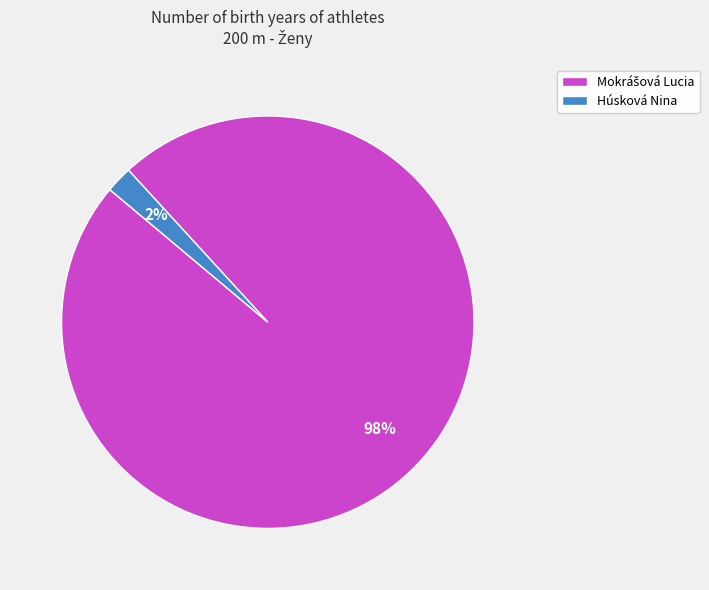

Which category has the smallest portion of the pie?

Húsková Nina